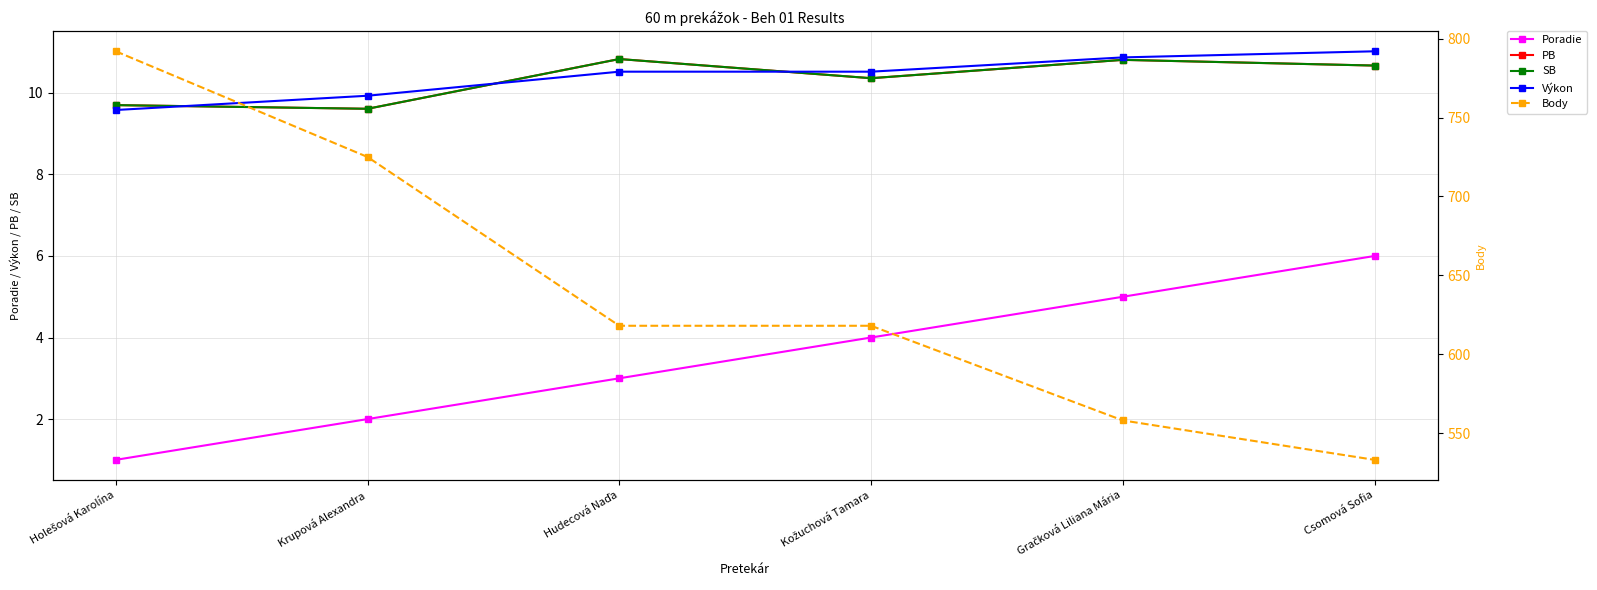

True or false: Poradie and PB intersect in this chart.

False